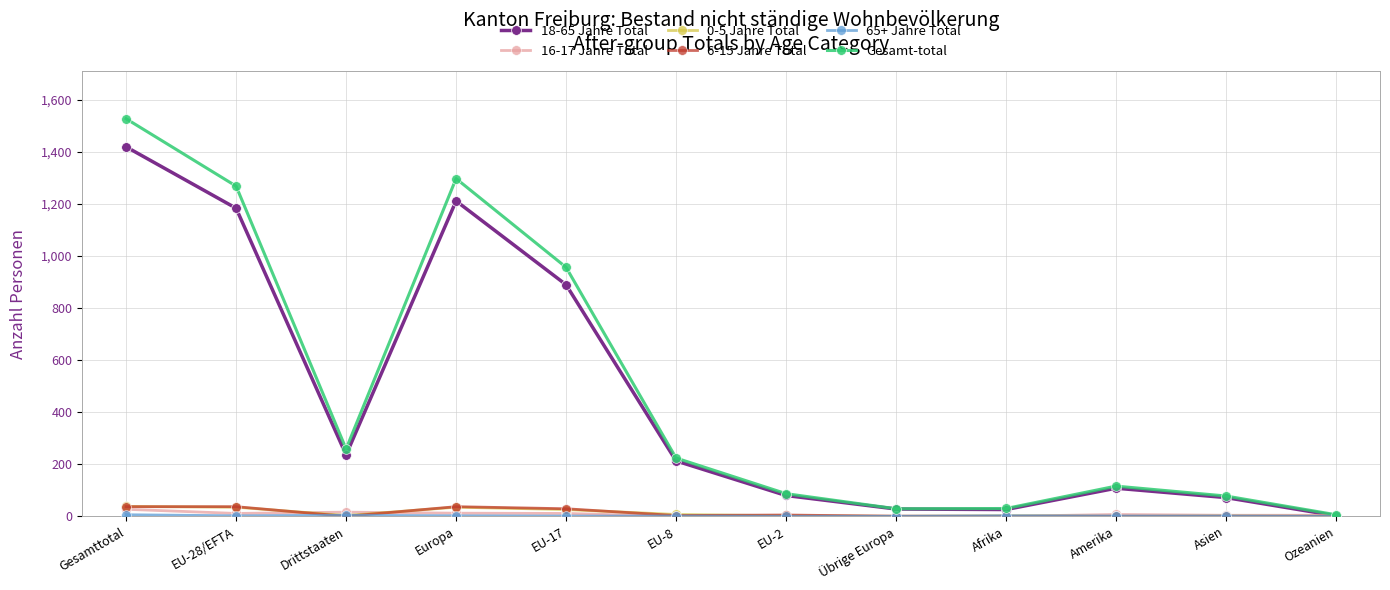

What is the difference between the highest and lowest values at Ozeanien?

6